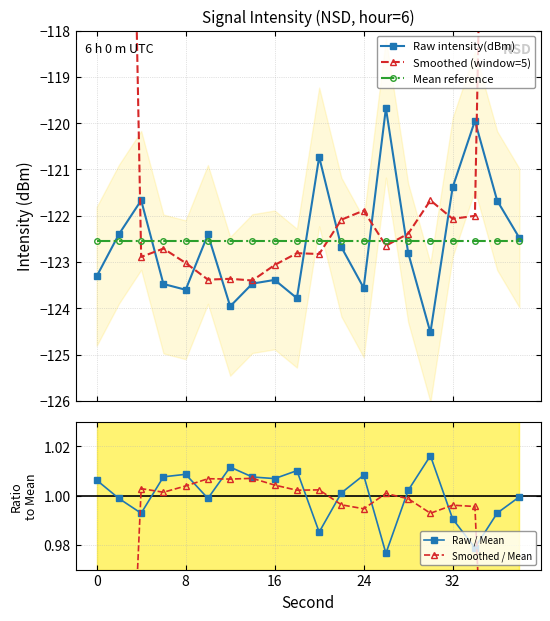

Is this an area chart (filled region under the line)?

No